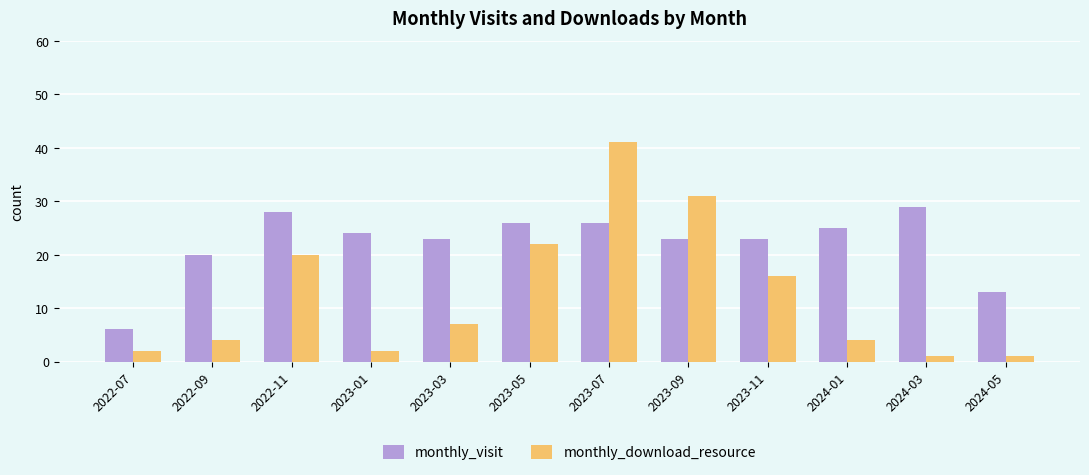

Reading left to right, extract all data points from this chart.

monthly_visit: 2022-07=6	2022-09=20	2022-11=28	2023-01=24	2023-03=23	2023-05=26	2023-07=26	2023-09=23	2023-11=23	2024-01=25	2024-03=29	2024-05=13
monthly_download_resource: 2022-07=2	2022-09=4	2022-11=20	2023-01=2	2023-03=7	2023-05=22	2023-07=41	2023-09=31	2023-11=16	2024-01=4	2024-03=1	2024-05=1